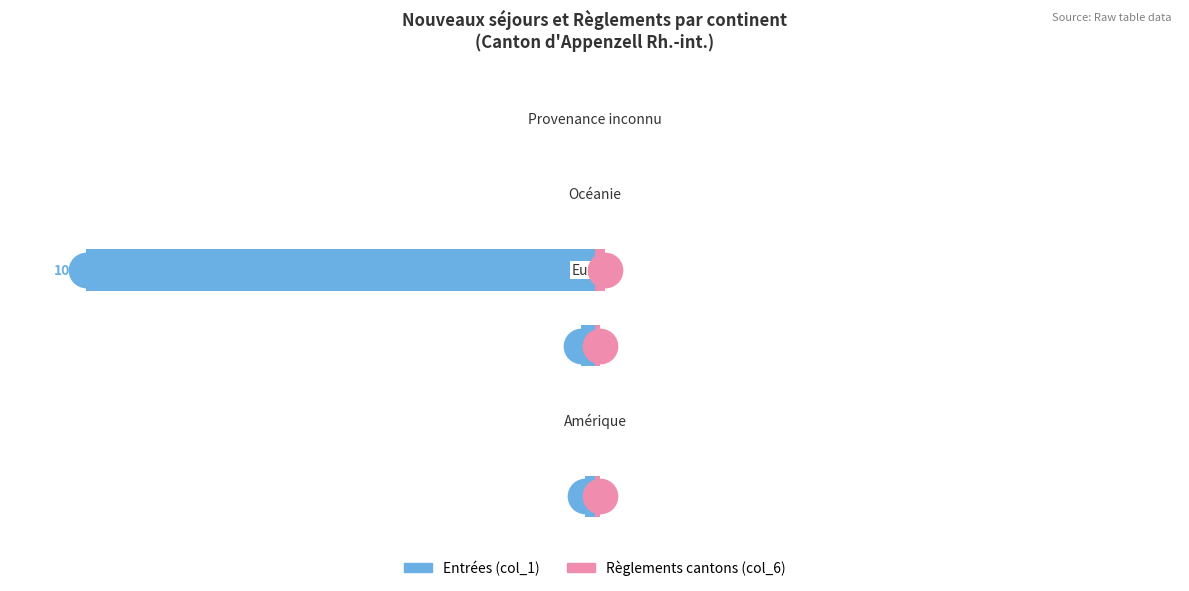

Is the value of Entrées (col_1) at 4 greater than the value of Règlements cantons (col_6) at 5?

No